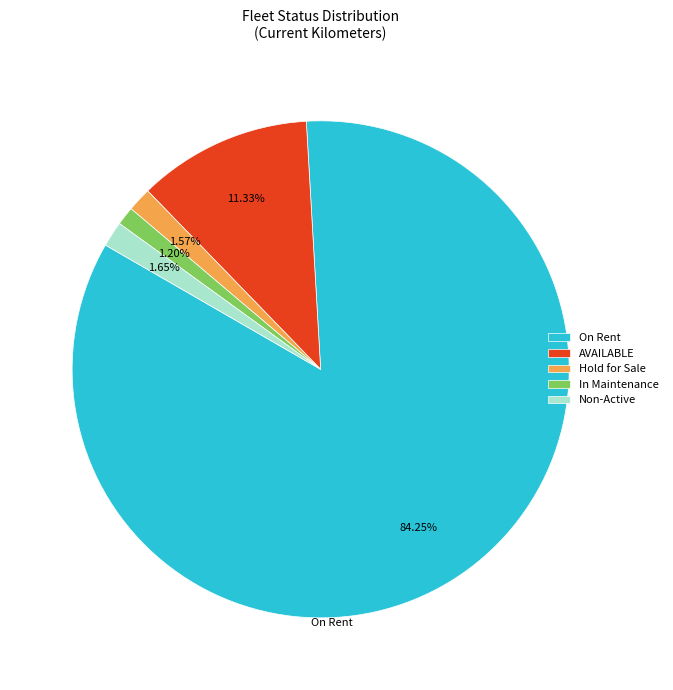

Is Hold for Sale the majority of the pie?

No